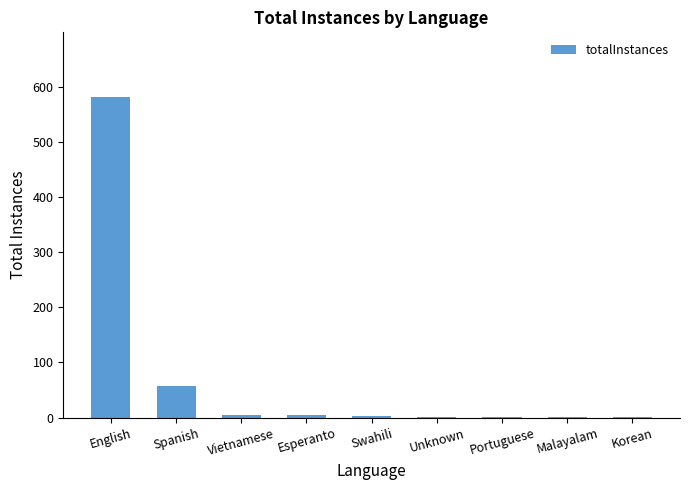

At which label is the value closest to 291?

Spanish